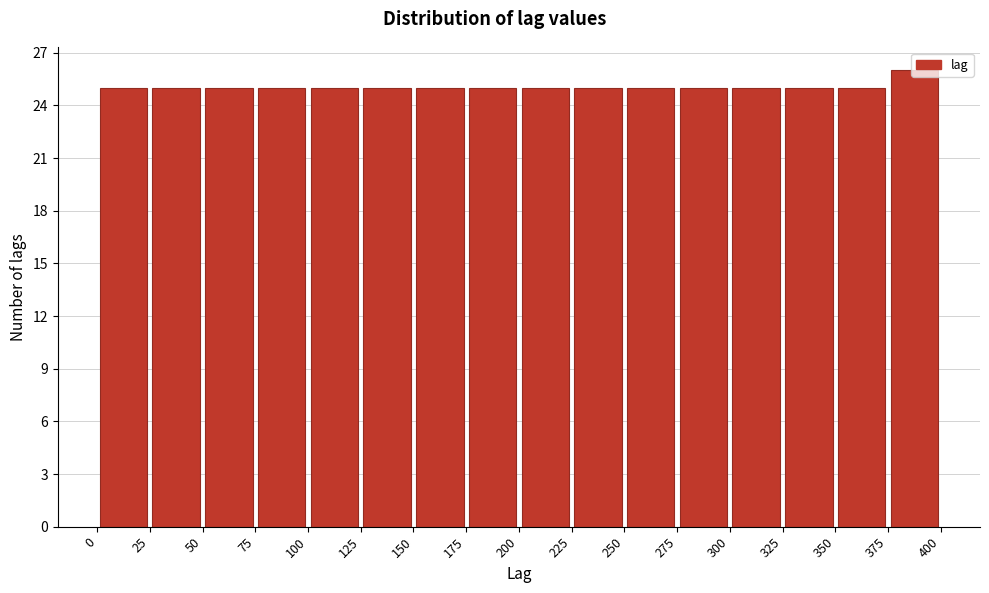

What is the height of the bar covering 375 to 400 on the x-axis? The values are not printed on the chart, so give them approximately, as read against the axis.

26